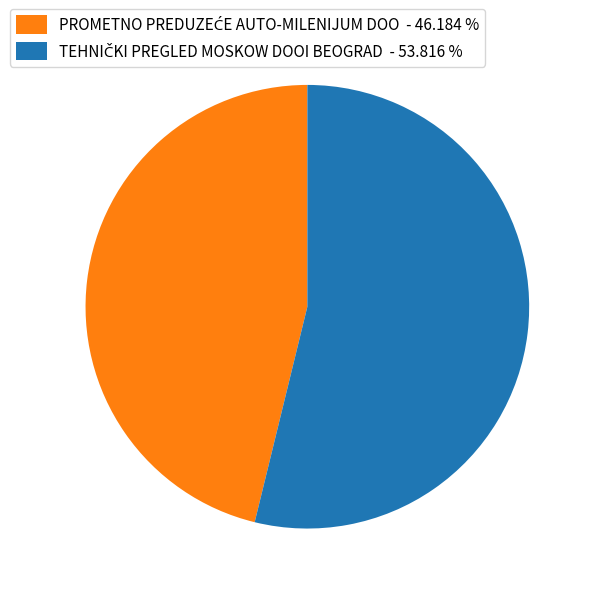

Count the number of slices in the pie.

2